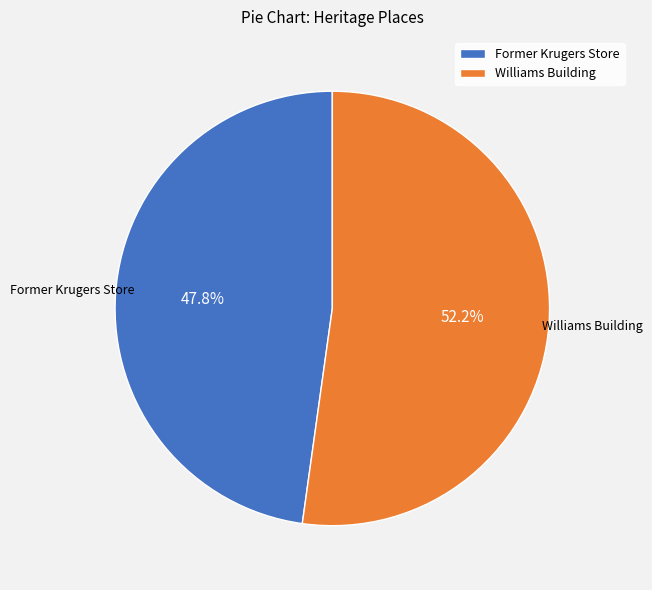

Is the sum of Former Krugers Store and Williams Building greater than half?

Yes